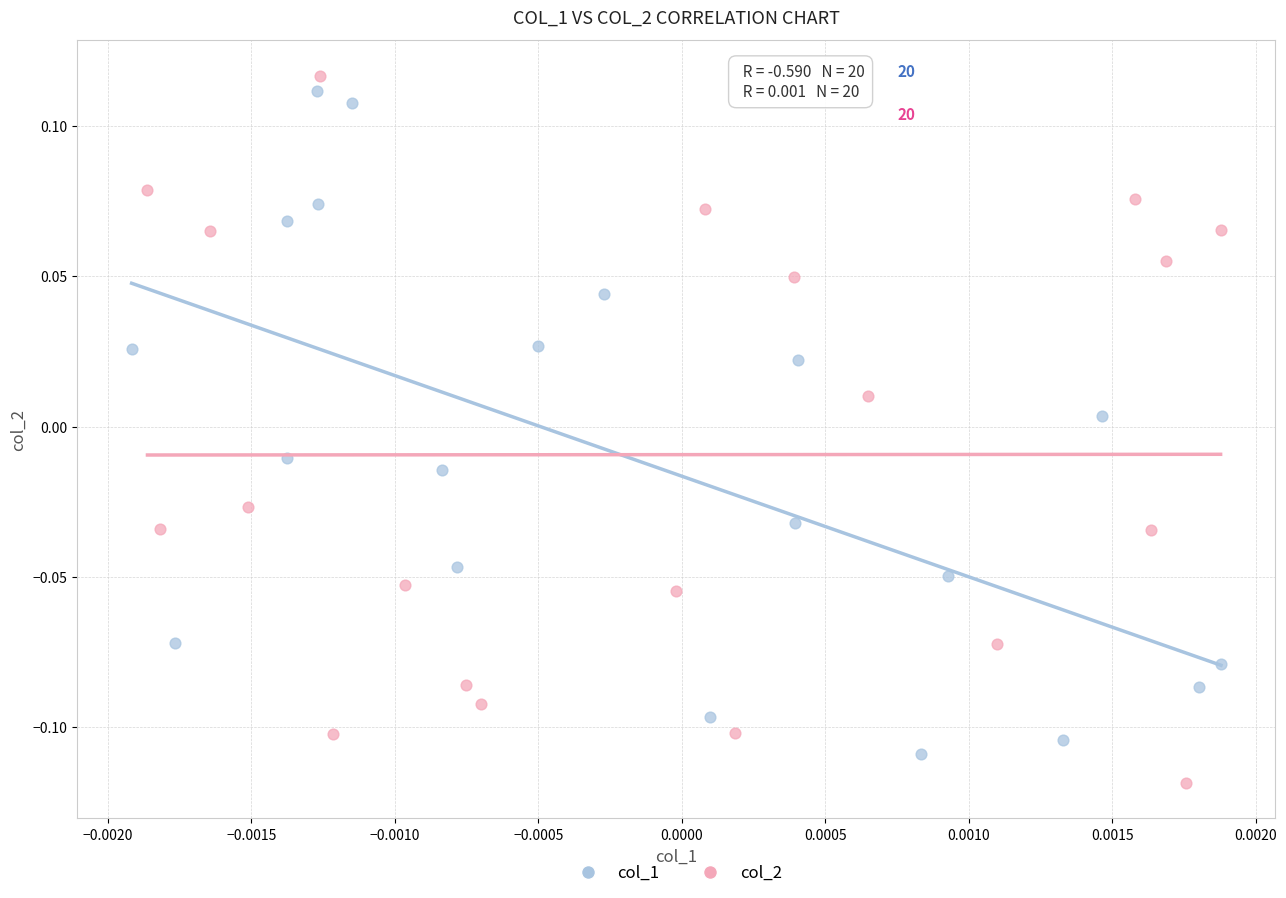

Which series reaches the minimum Y coordinate?

col_2